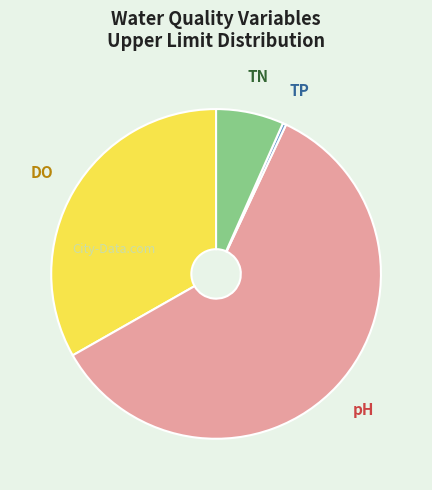

Do DO and TN together represent more than half of the pie?

No